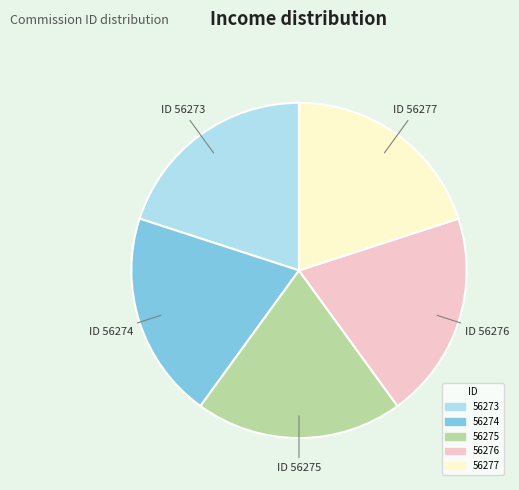

Count the number of slices in the pie.

5